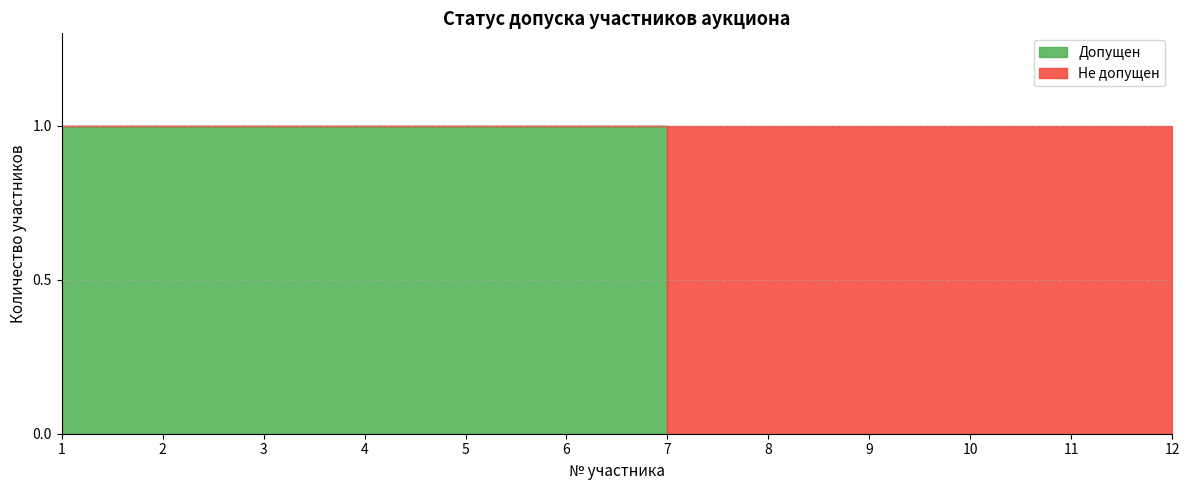

What is the value of the Не допущен point at the 12th from the left?

1